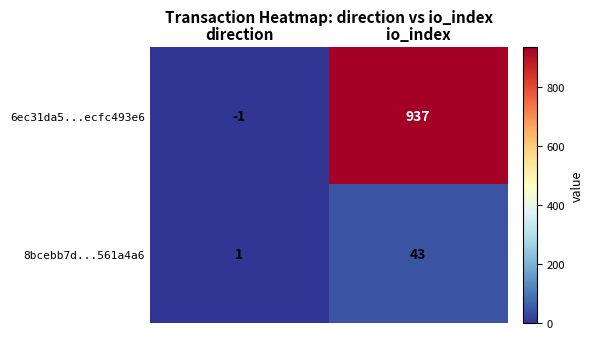

What is the difference between the highest and lowest values at direction?

2